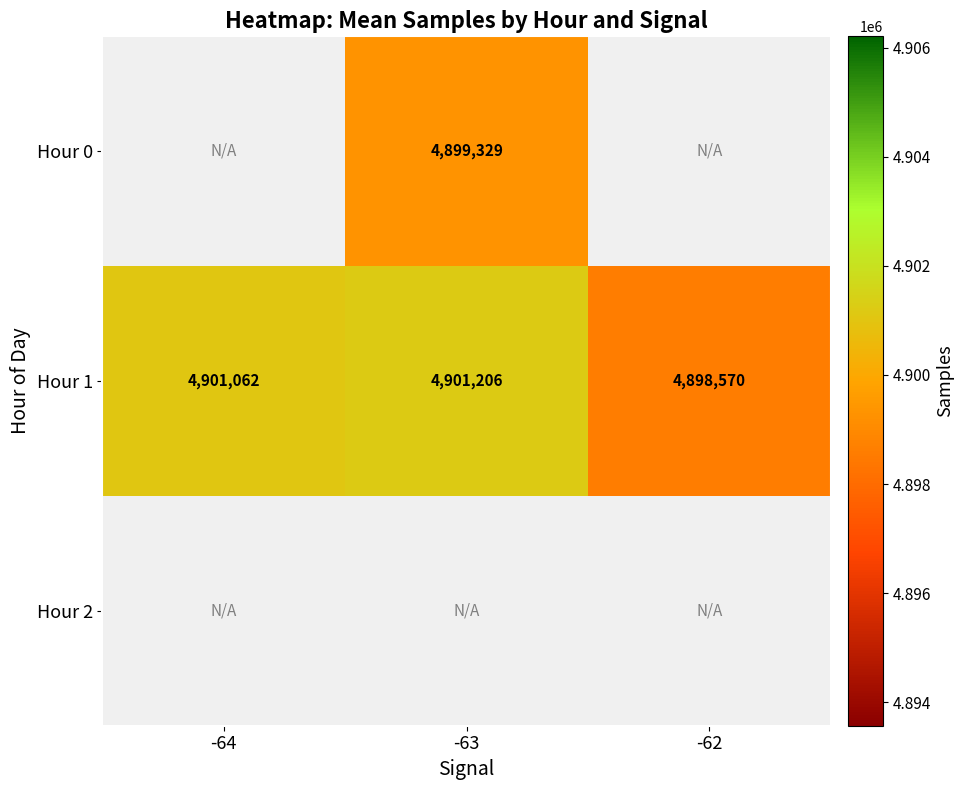

List the labels in order of Hour 1 value, largest first.

-63, -64, -62